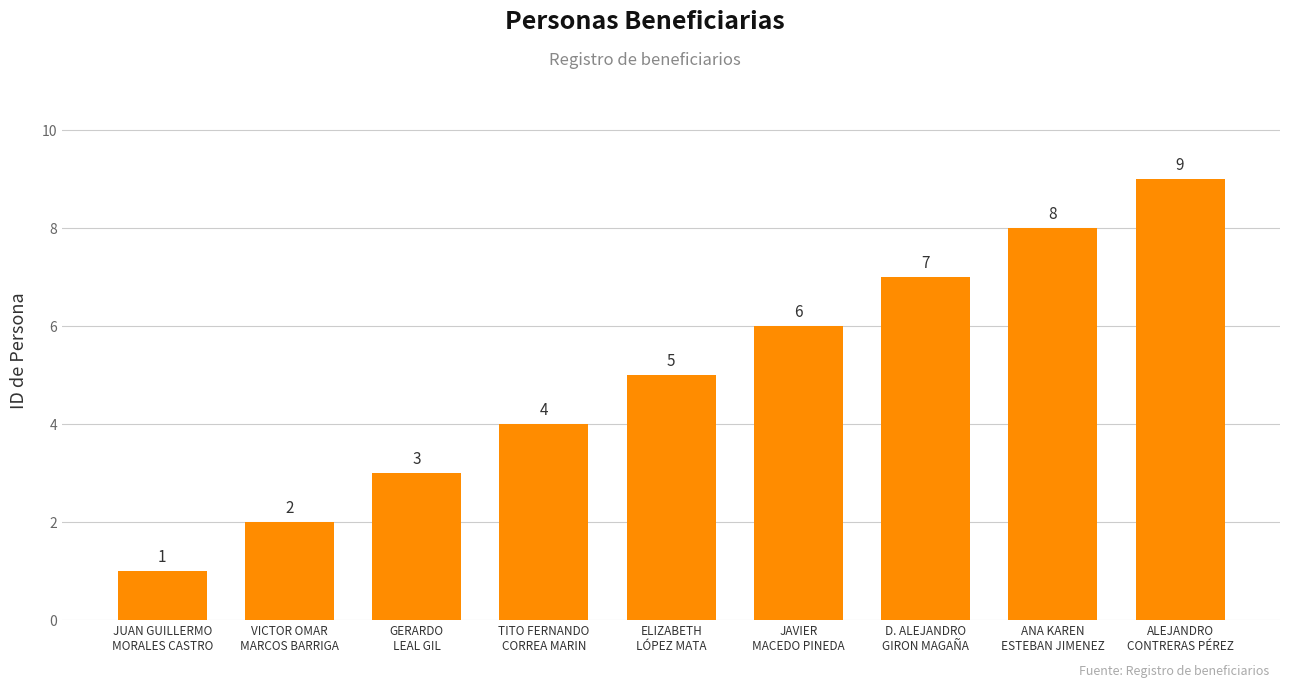

List the labels in order of value, largest first.

ALEJANDRO
CONTRERAS PÉREZ, ANA KAREN
ESTEBAN JIMENEZ, D. ALEJANDRO
GIRON MAGAÑA, JAVIER
MACEDO PINEDA, ELIZABETH
LÓPEZ MATA, TITO FERNANDO
CORREA MARIN, GERARDO
LEAL GIL, VICTOR OMAR
MARCOS BARRIGA, JUAN GUILLERMO
MORALES CASTRO